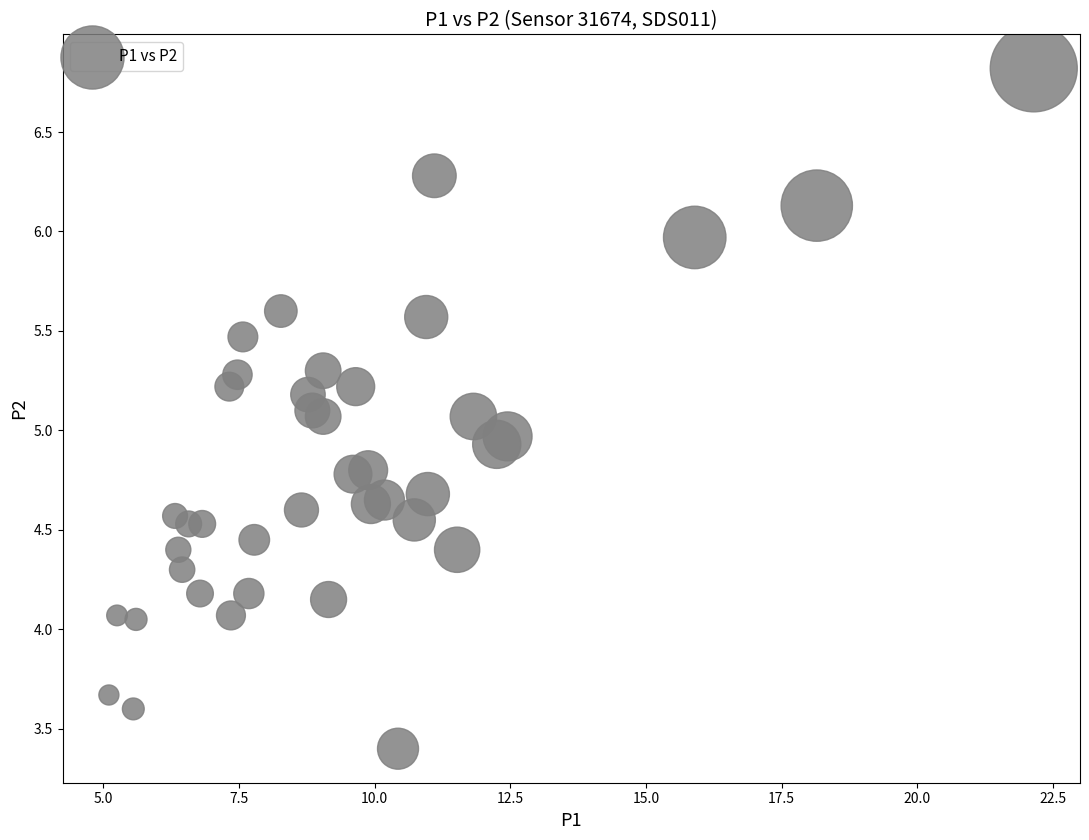

What is the range of Y values (max minus min)?

3.4